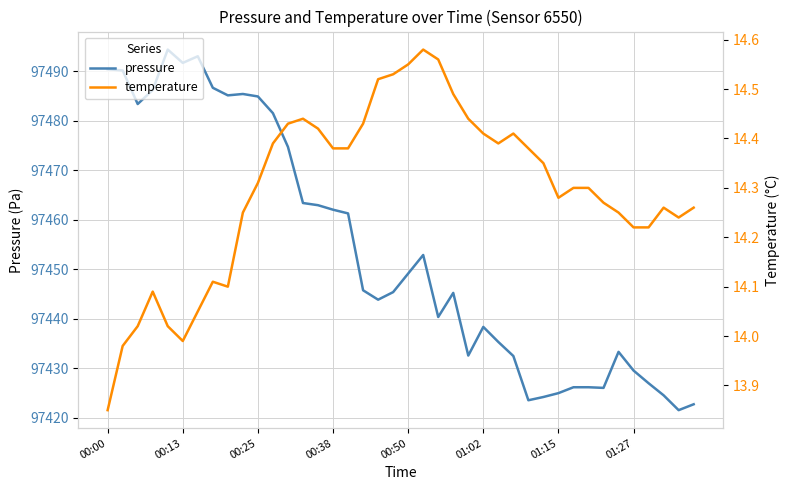

Where is pressure nearest to the value 97457?

21